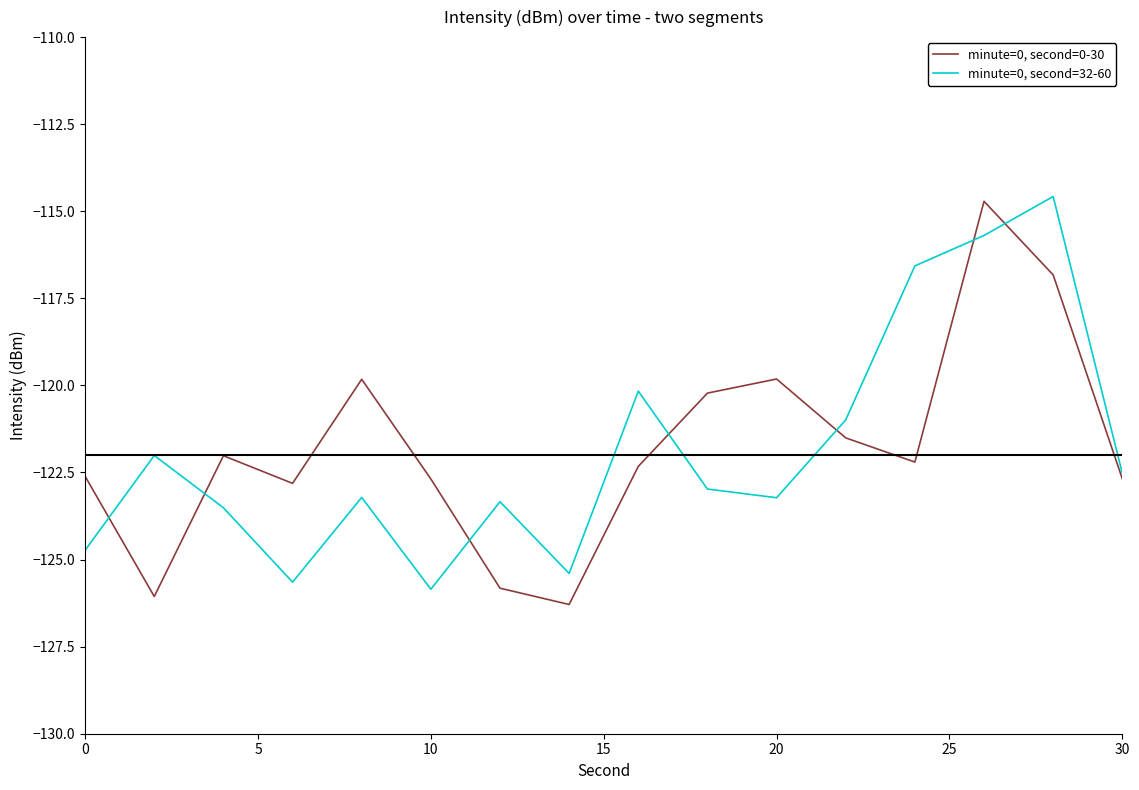

Rank the series by their average value, from highest to lowest.

minute=0, second=0-30, minute=0, second=32-60